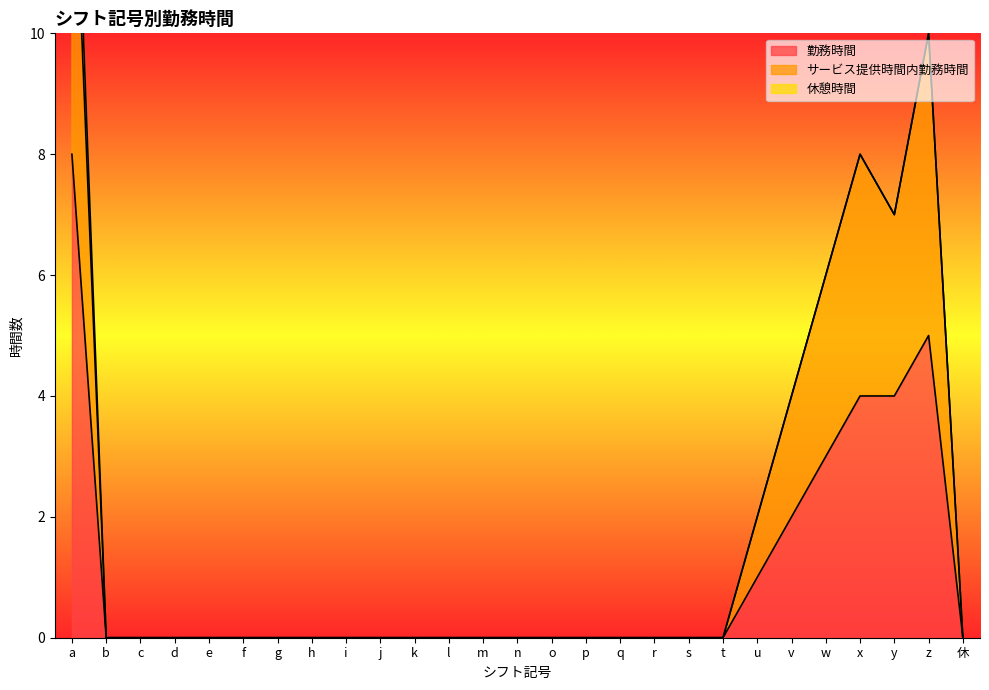

True or false: サービス提供時間内勤務時間 and 勤務時間 cross at least once.

False